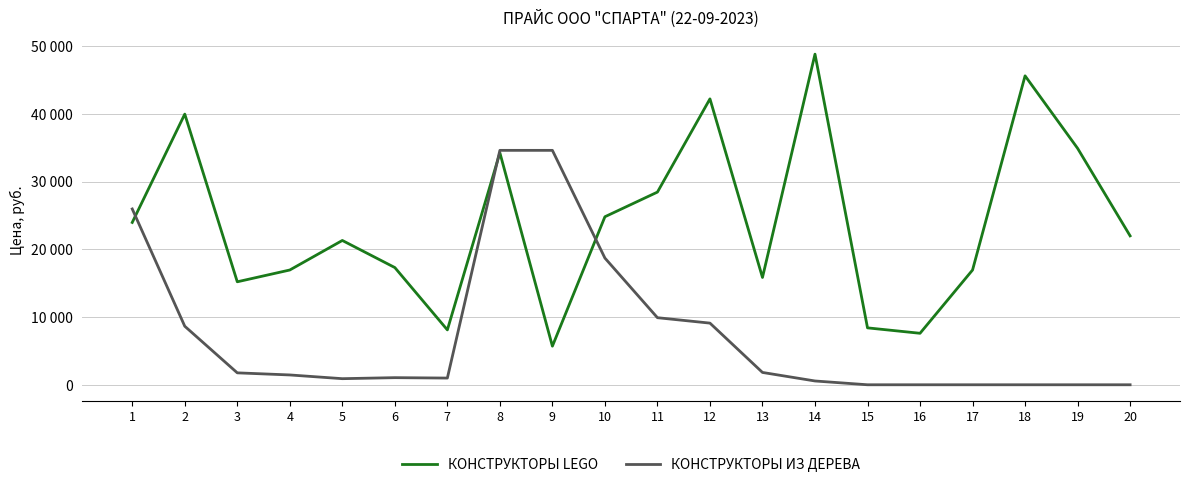

The КОНСТРУКТОРЫ ИЗ ДЕРЕВА series shows 22775 at 8. True or false?

False